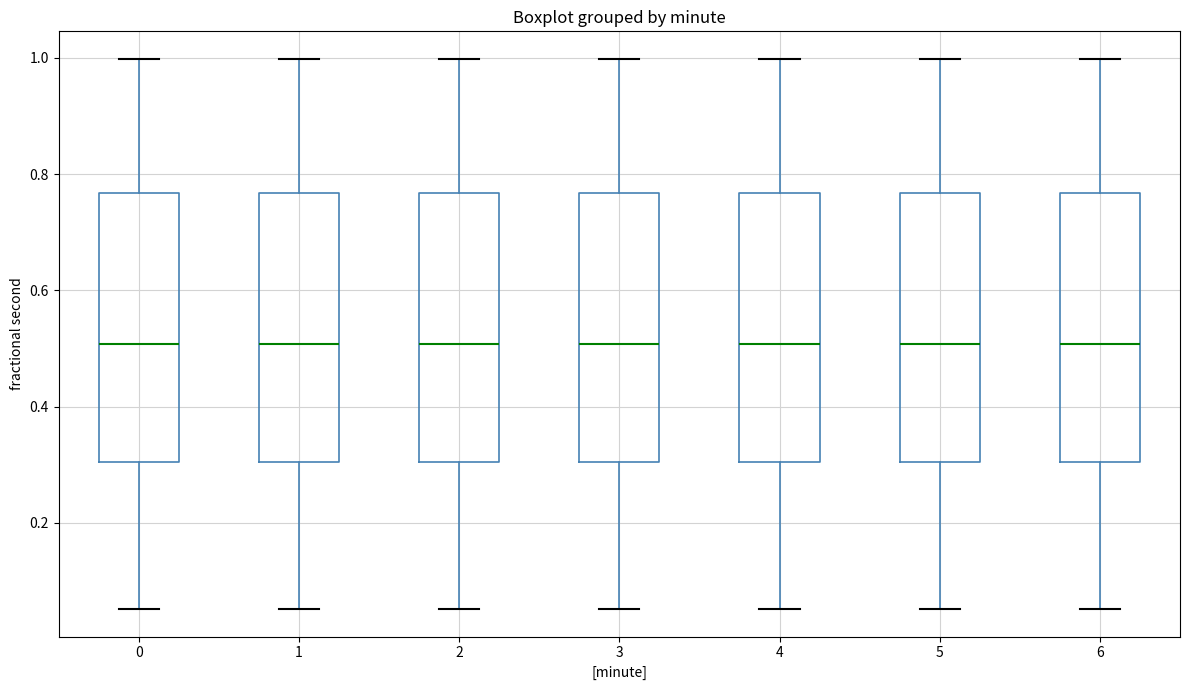

Reading left to right, transcribe this box plot: for each box, give where its median line is, the range the box spans, and where its two whiskers end, as read against the y-axis. The values are not printed on the chart, so give them approximately, as read against the axis.

0: median 0.50, box 0.30 to 0.76, whiskers 0.06 to 1.00
1: median 0.50, box 0.30 to 0.76, whiskers 0.06 to 1.00
2: median 0.50, box 0.30 to 0.76, whiskers 0.06 to 1.00
3: median 0.50, box 0.30 to 0.76, whiskers 0.06 to 1.00
4: median 0.50, box 0.30 to 0.76, whiskers 0.06 to 1.00
5: median 0.50, box 0.30 to 0.76, whiskers 0.06 to 1.00
6: median 0.50, box 0.30 to 0.76, whiskers 0.06 to 1.00